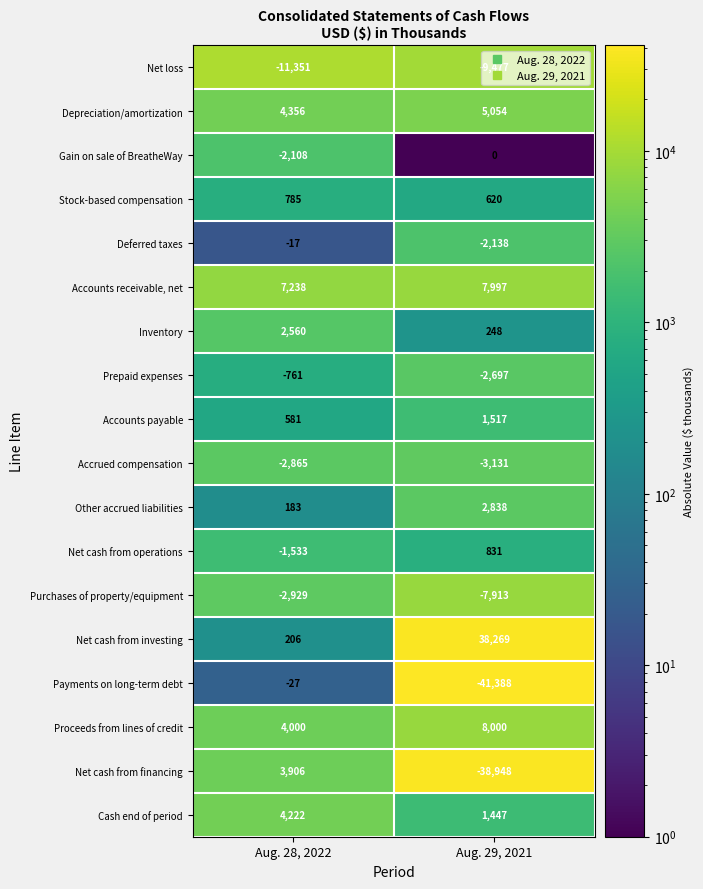

The Accounts receivable, net series shows 11982 at Aug. 28, 2022. True or false?

False